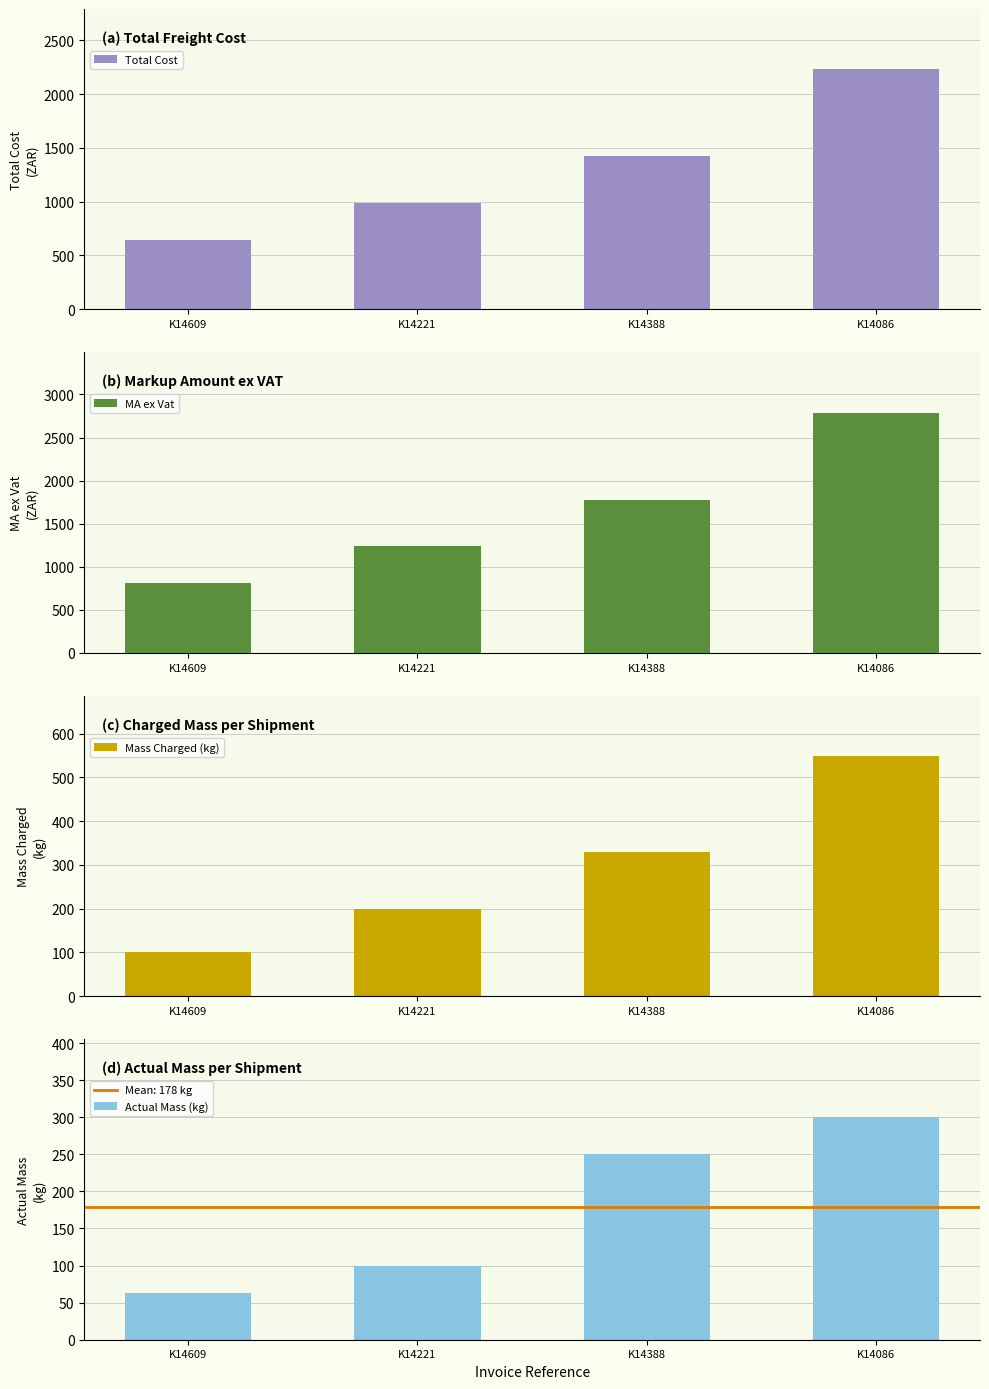

Does the chart contain stacked bars?

No